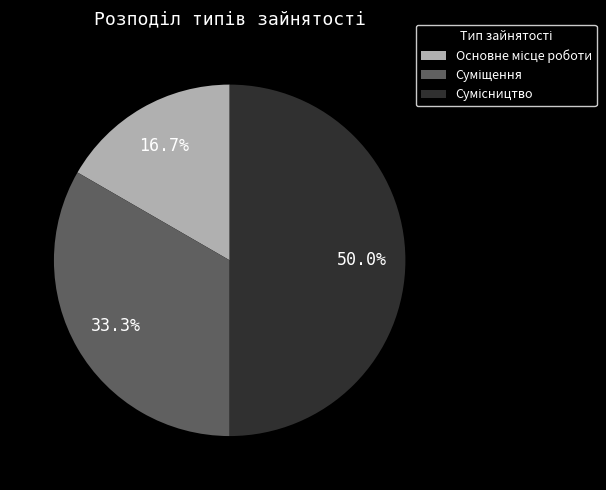

Is it true that Основне місце роботи is 2% of the pie?

False